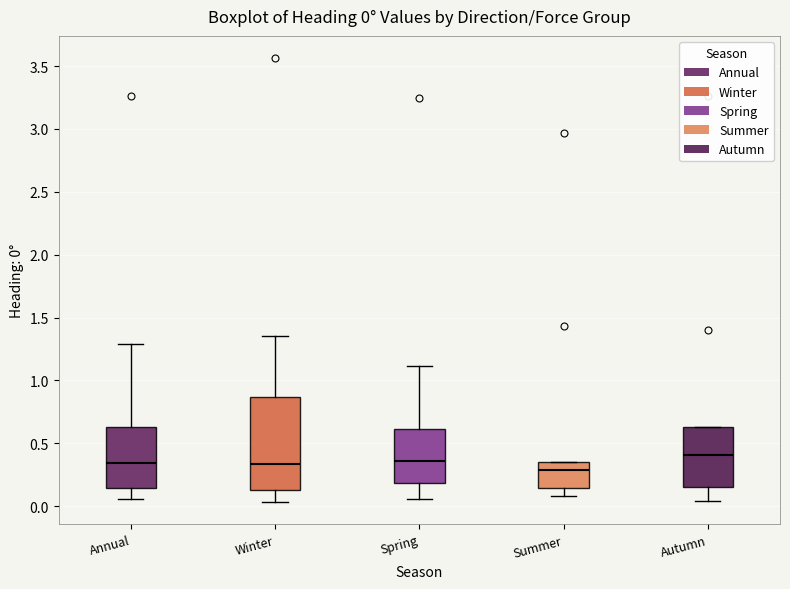

Comparing the boxes themselves (not the whiskers), which one is the tallest?

Winter